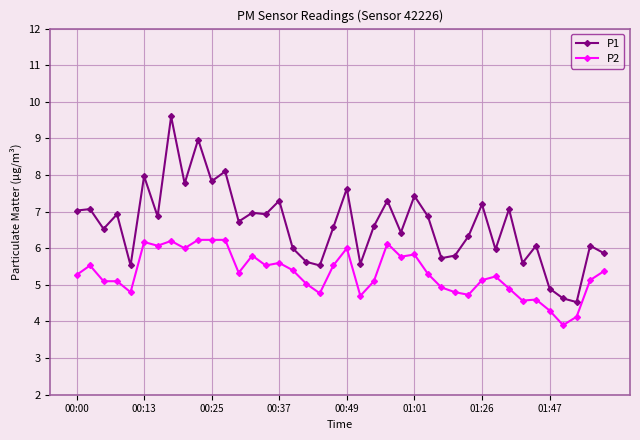

What is the sum of all P1 values?

265.5